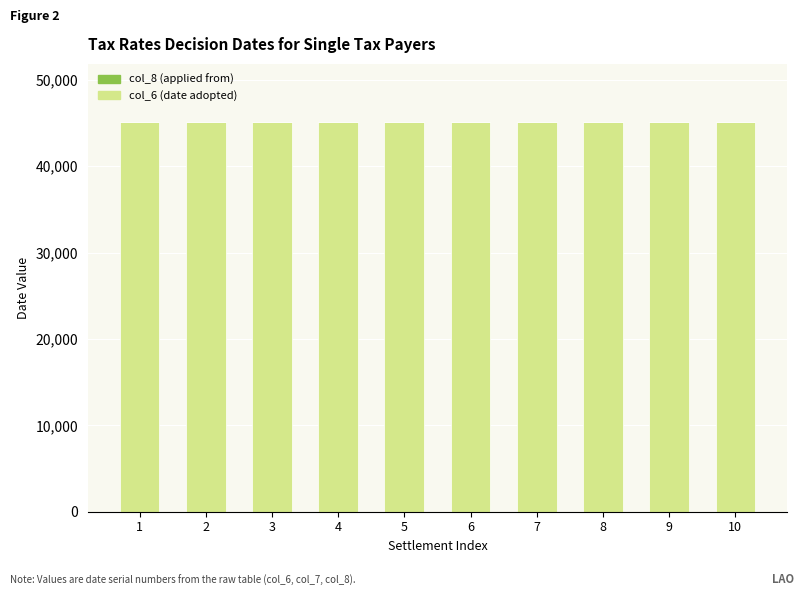

Count the number of data series in this chart.

2